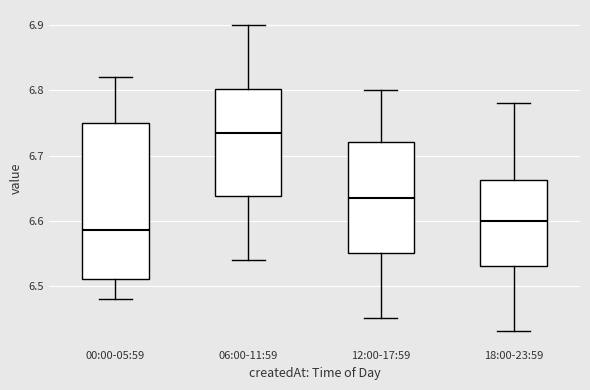

Reading left to right, transcribe this box plot: for each box, give where its median line is, the range the box spans, and where its two whiskers end, as read against the y-axis. The values are not printed on the chart, so give them approximately, as read against the axis.

00:00-05:59: median 6.59, box 6.51 to 6.75, whiskers 6.48 to 6.82
06:00-11:59: median 6.74, box 6.64 to 6.80, whiskers 6.54 to 6.90
12:00-17:59: median 6.64, box 6.55 to 6.72, whiskers 6.45 to 6.80
18:00-23:59: median 6.60, box 6.53 to 6.66, whiskers 6.43 to 6.78